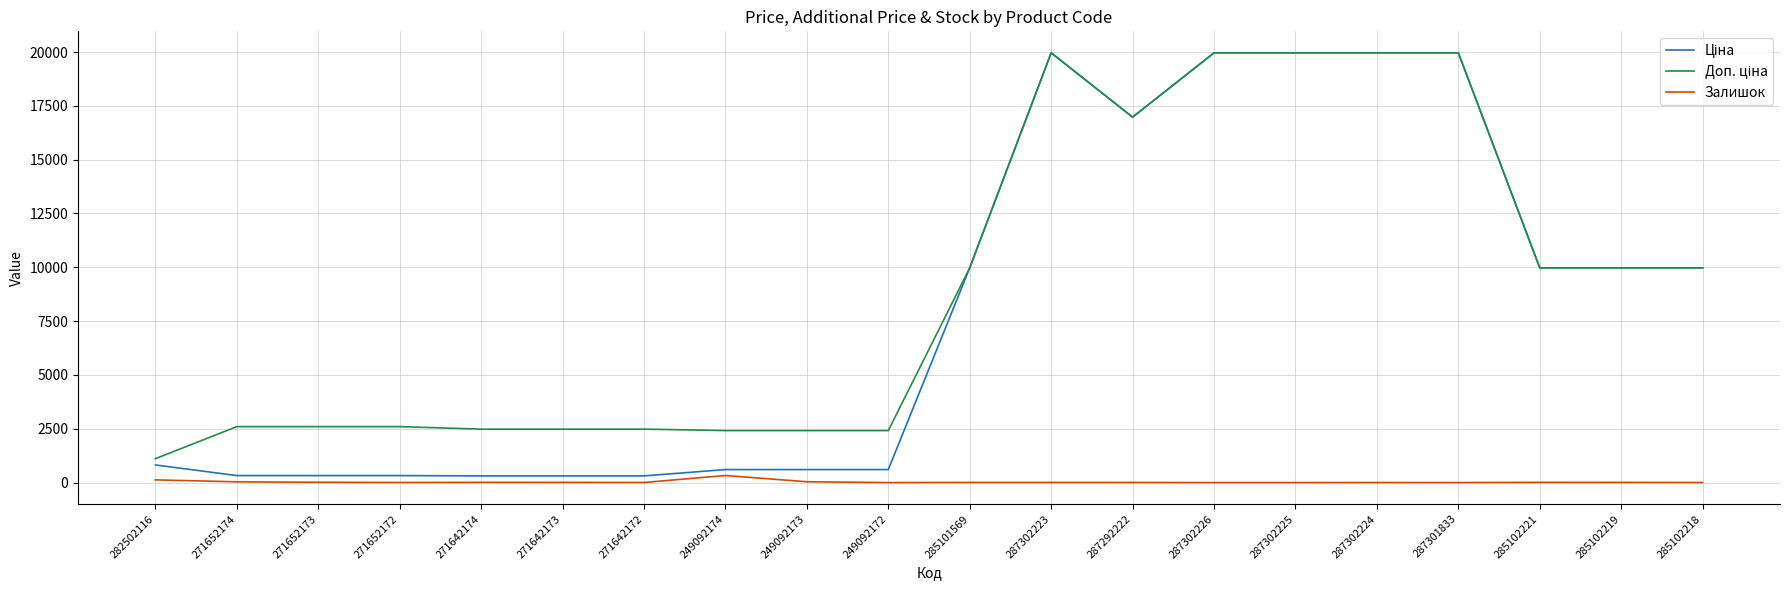

What is the maximum value shown in the chart?

19964.2